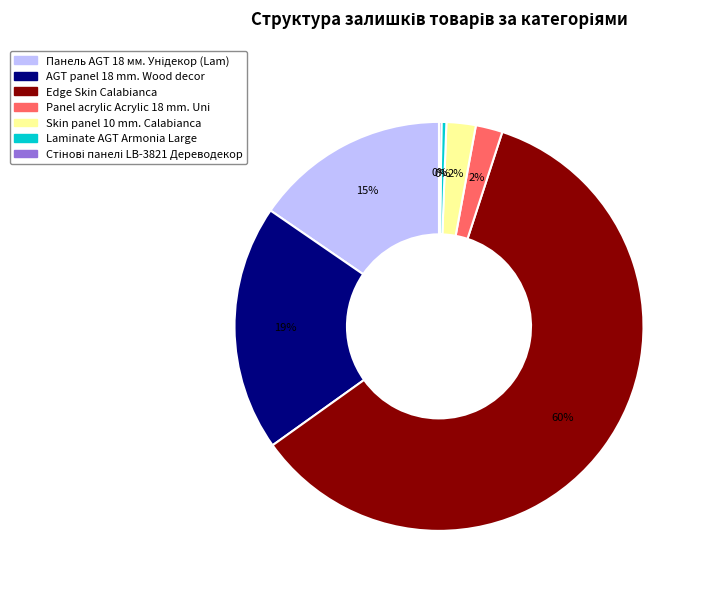

Which slice is the largest?

Edge Skin Calabianca